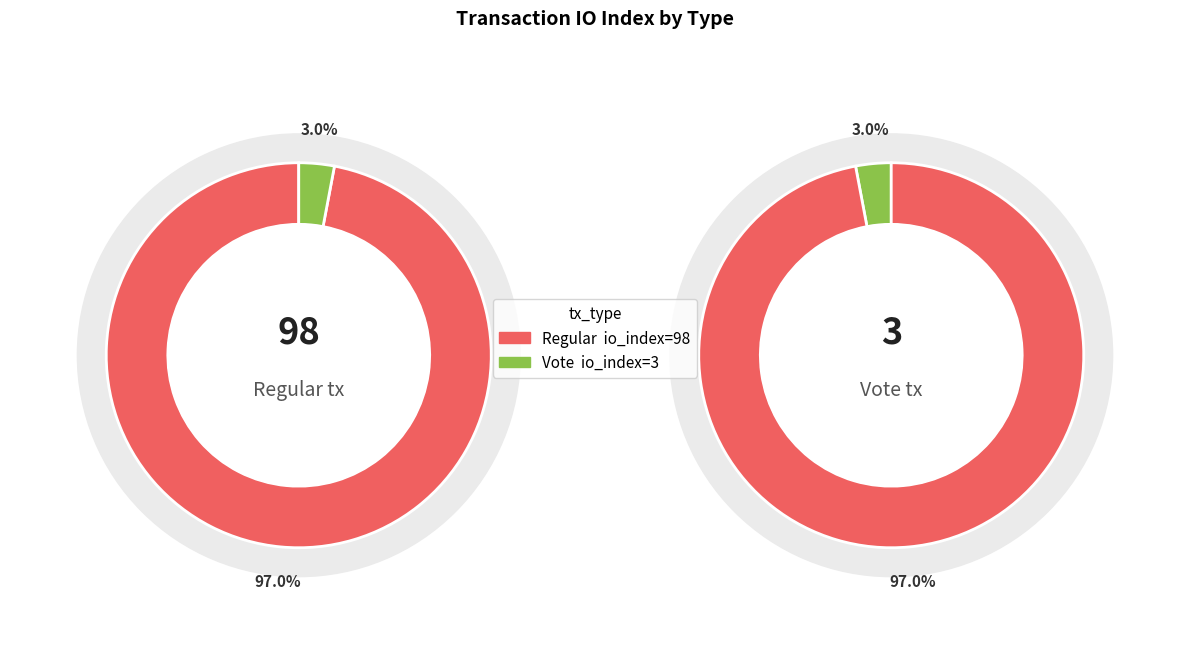

To the nearest percent, what portion does Regular represent?

97%